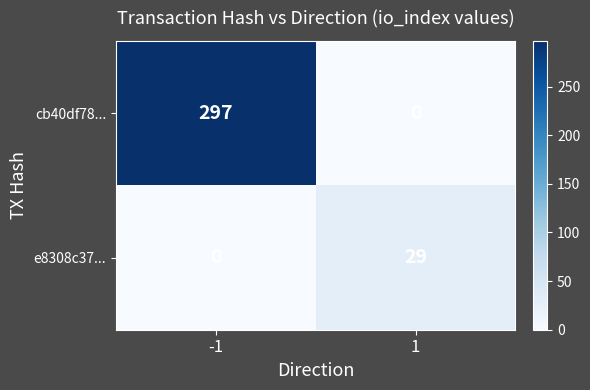

Which series has the widest spread of values?

cb40df78...